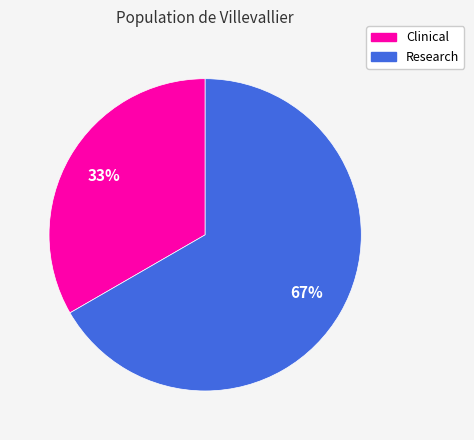

How many segments does this pie chart have?

2